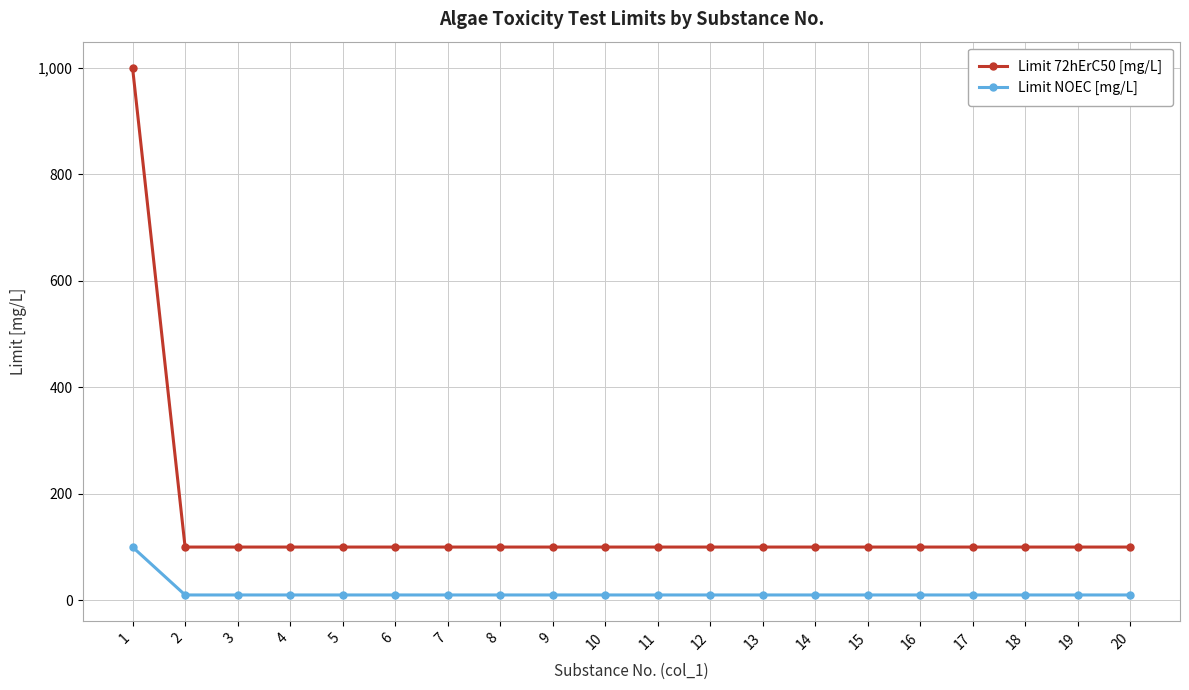

Rank the series at 12 from highest to lowest value.

Limit 72hErC50 [mg/L], Limit NOEC [mg/L]